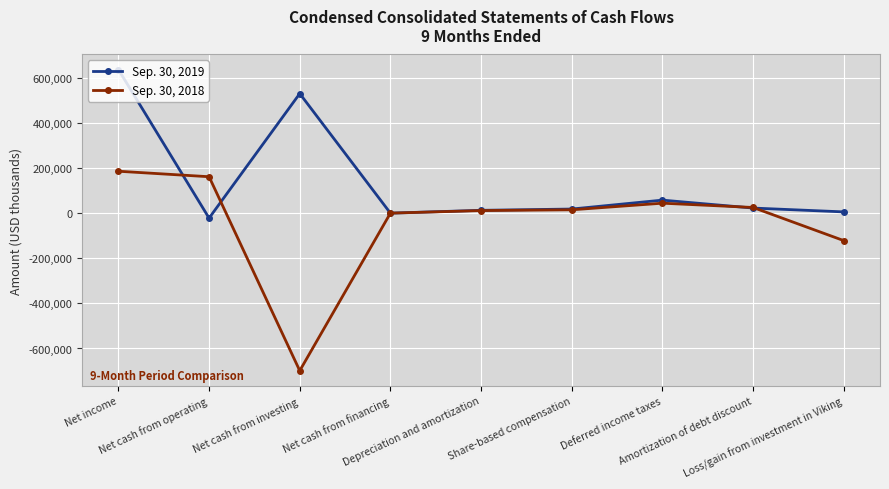

What is the difference between the maximum and minimum values in the Sep. 30, 2019 series?

658664